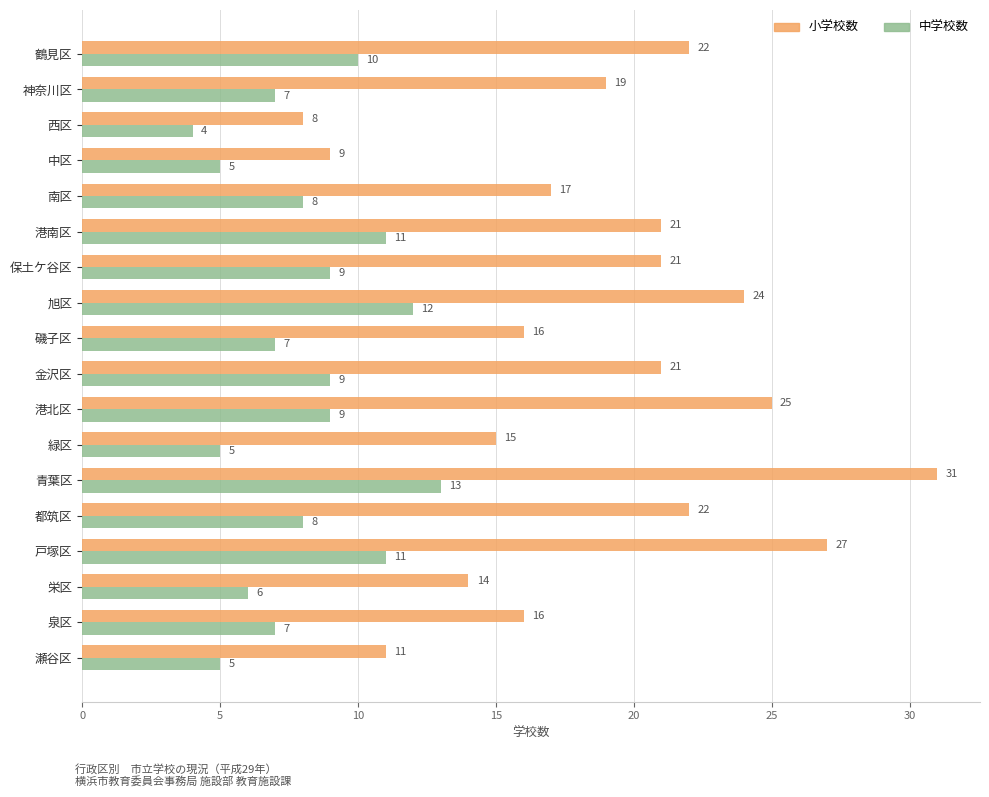

What are all the series names shown in the legend?

小学校数, 中学校数